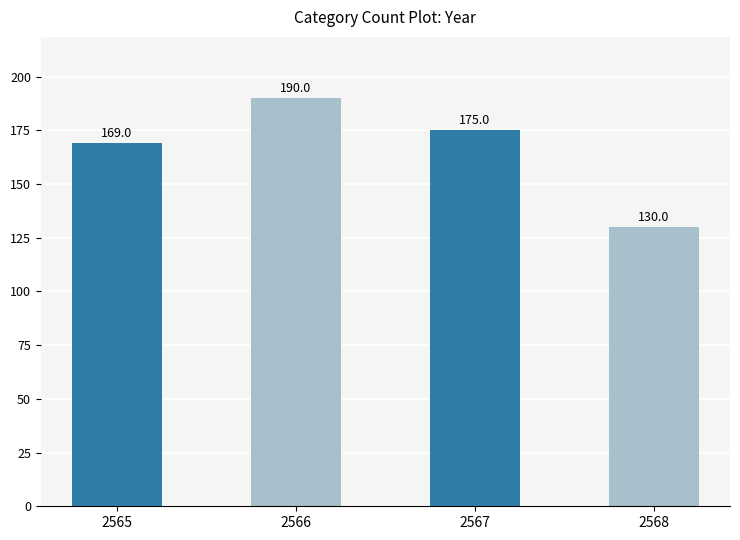

At which label is the value closest to 160?

2565